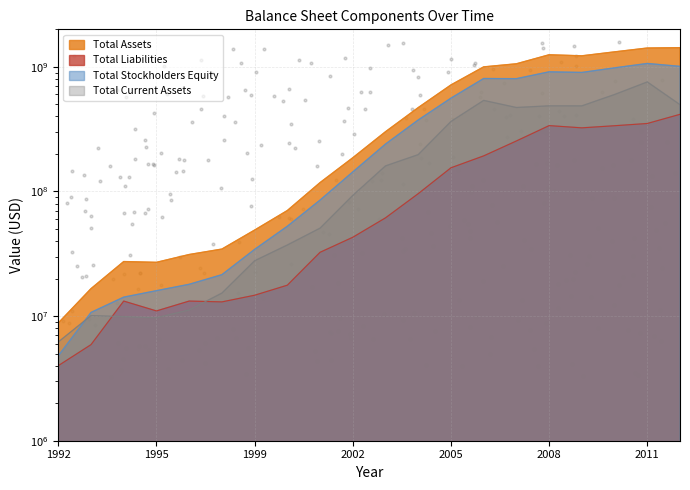

Which series contains the lowest Y value?

Total Liabilities